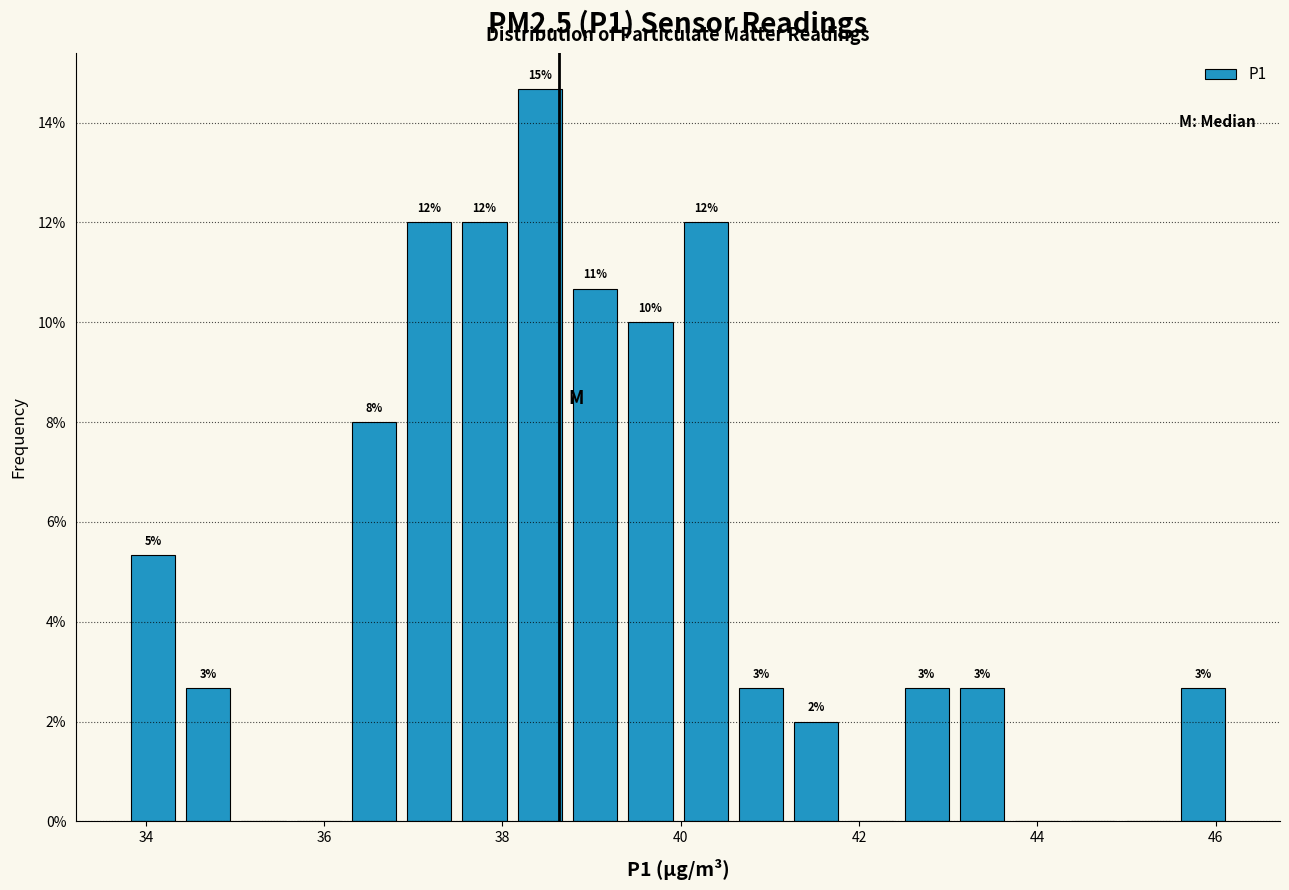

Read against the x-axis, roughly where is the centre of the tallest bar?

38.4